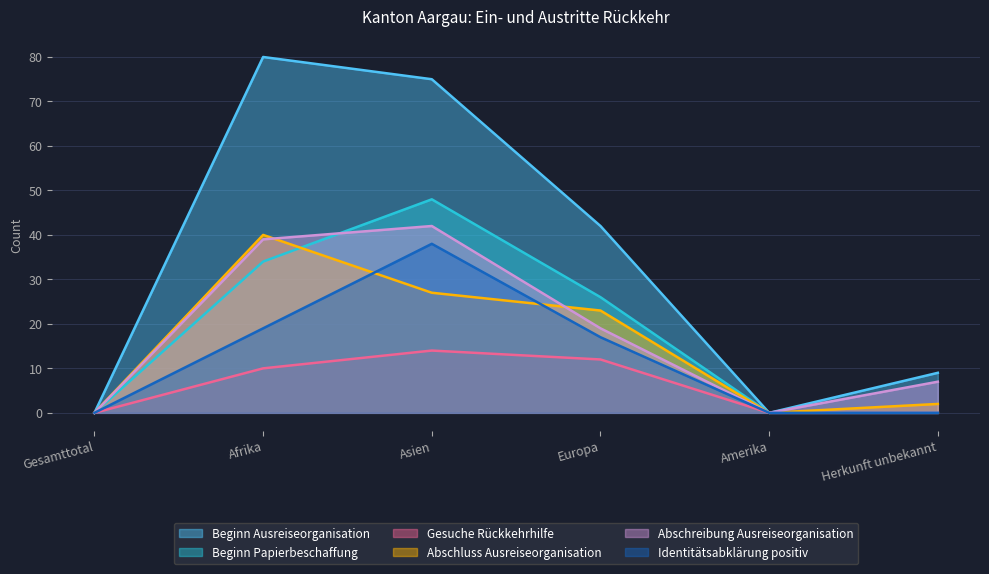

What is the sum of all Gesuche Rückkehrhilfe values?

36